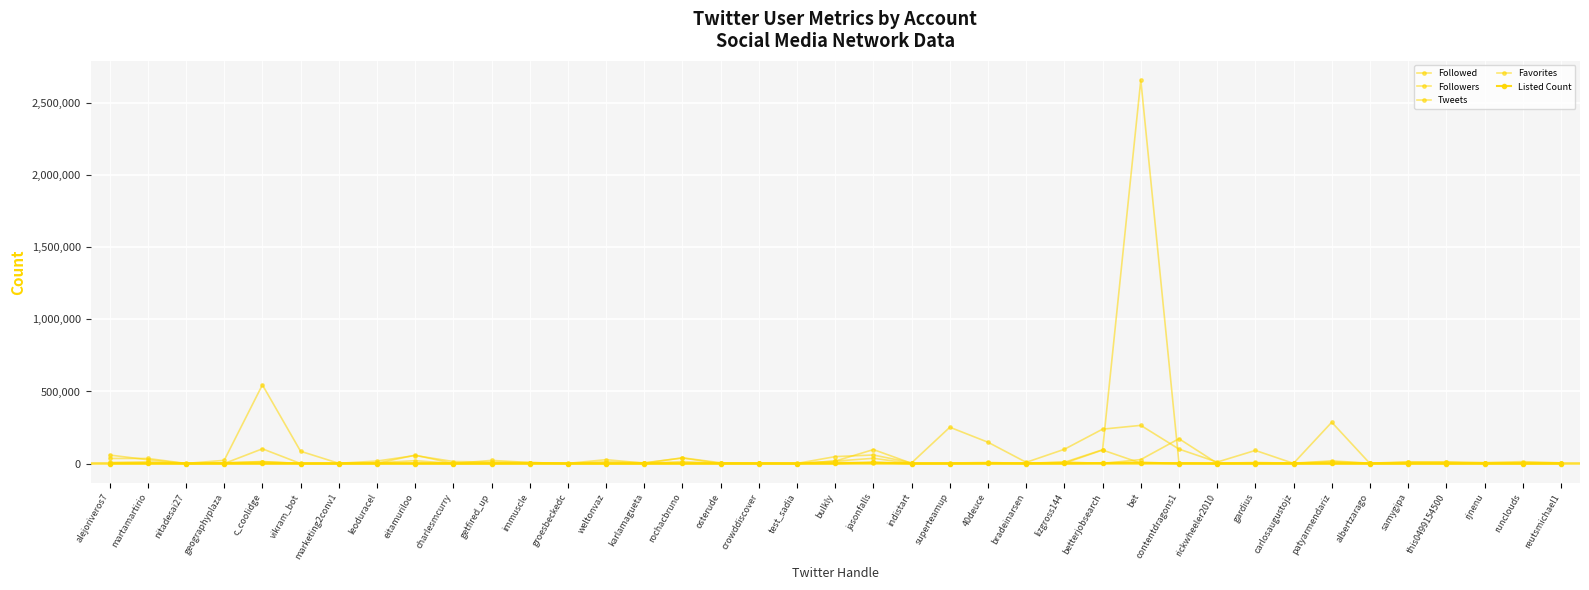

Is it true that Favorites equals 35137 at martamartirio?

False